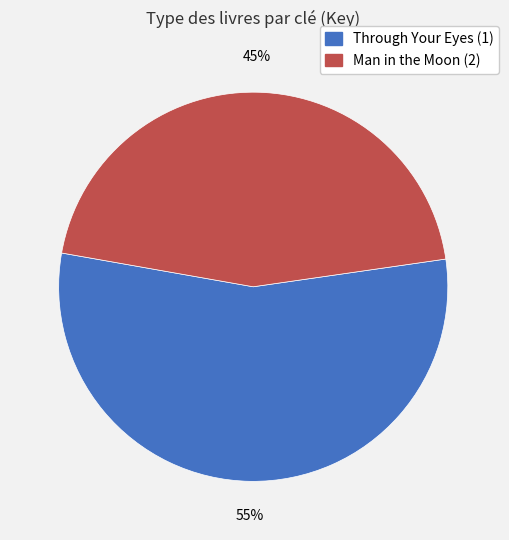

To the nearest percent, what is the average slice percentage?

50%